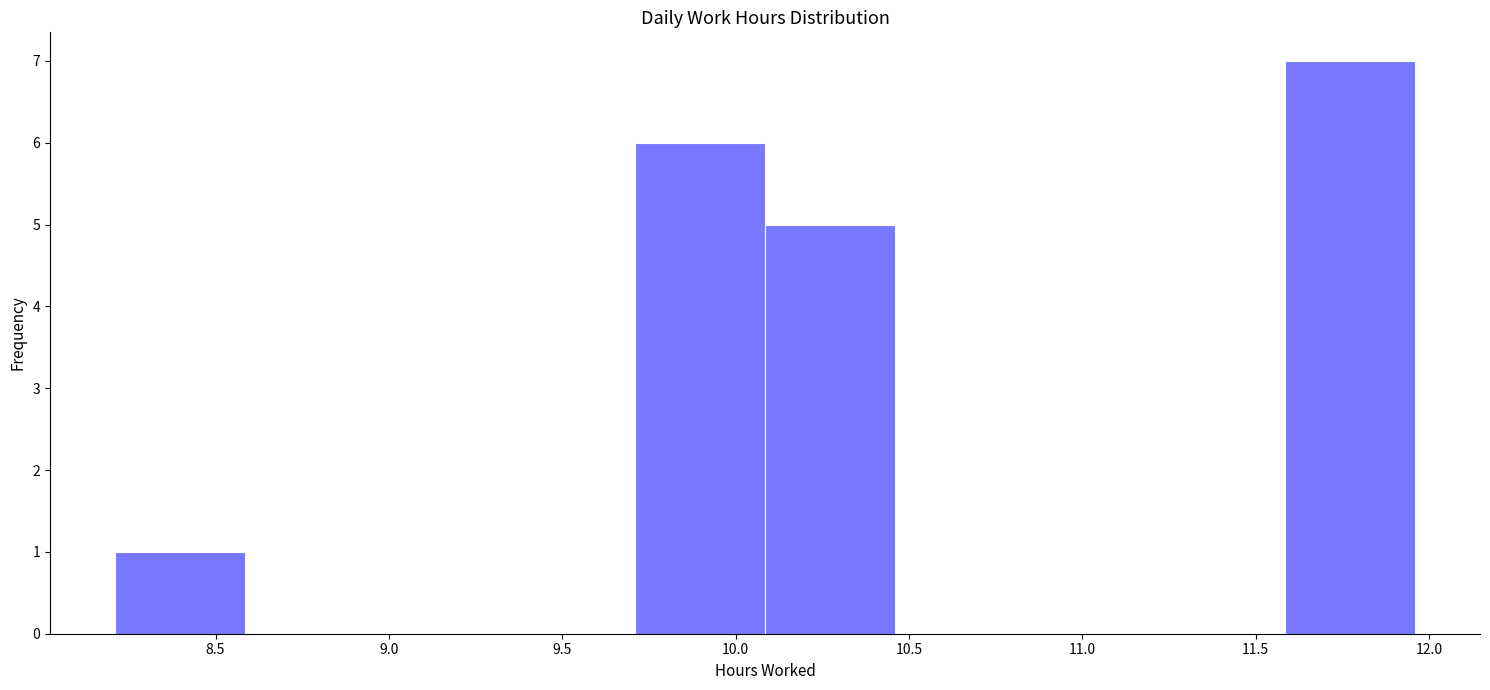

Reading left to right, list every bar in this chart as the range it spans on the x-axis followed by its height. Neither the bar edges nor the heights are printed on the chart, so give them approximately, as read against the axes.

8.210 to 8.585: 1
8.585 to 8.960: 0
8.960 to 9.335: 0
9.335 to 9.710: 0
9.710 to 10.085: 6
10.085 to 10.460: 5
10.460 to 10.835: 0
10.835 to 11.210: 0
11.210 to 11.585: 0
11.585 to 11.960: 7